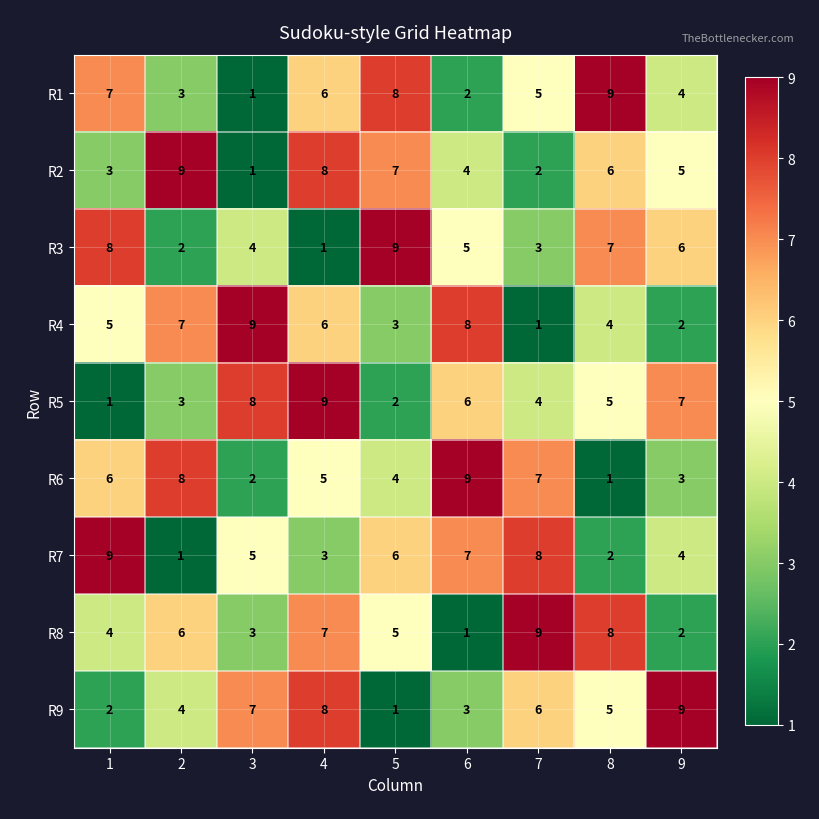

At 1, list the series in order from largest to smallest.

R7, R3, R1, R6, R4, R8, R2, R9, R5